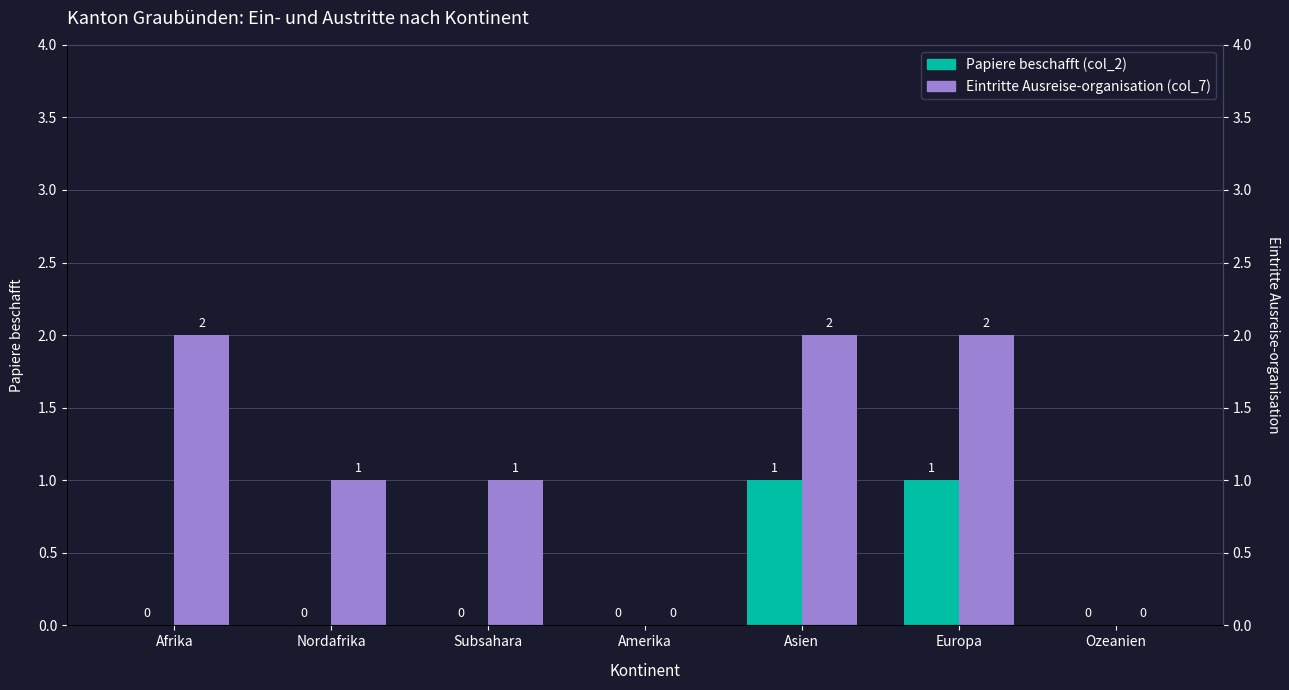

What is the average value of the Eintritte Ausreise-organisation (col_7) series?

1